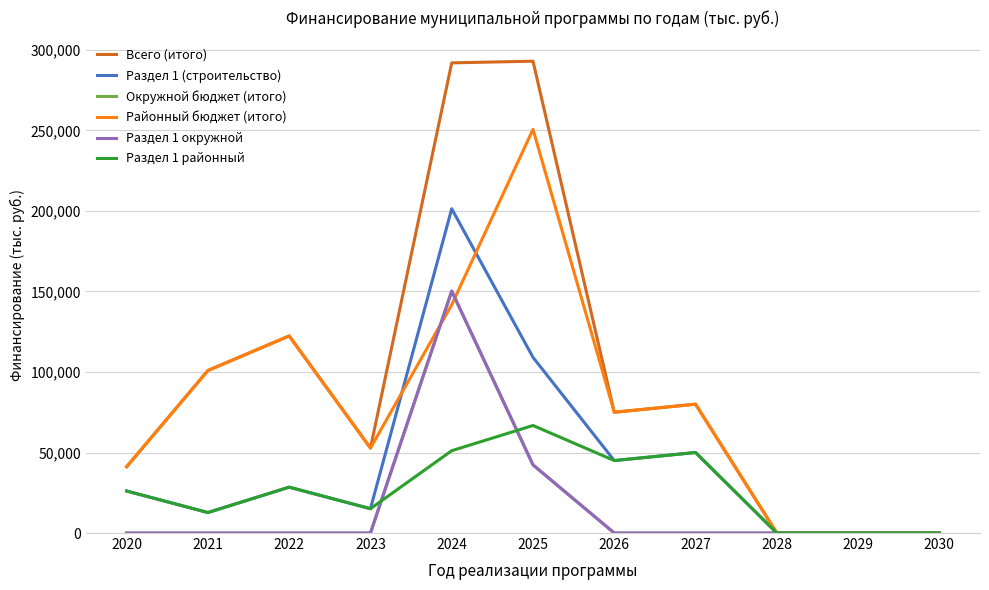

Does the chart have visible grid lines?

Yes